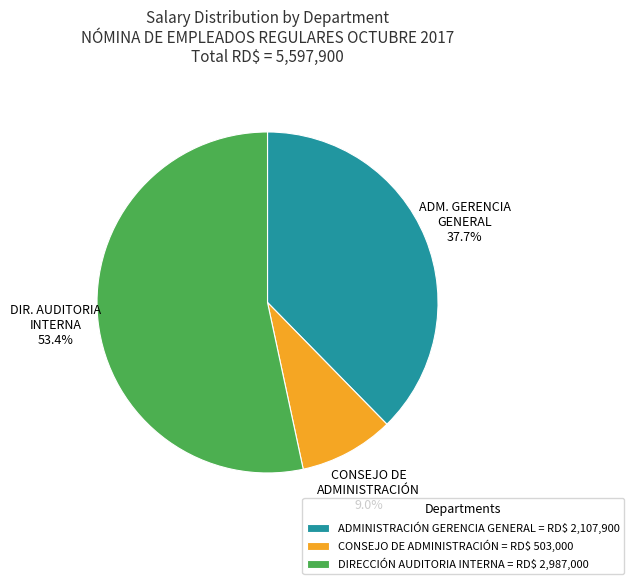

Is there any slice that represents more than half of the pie?

Yes